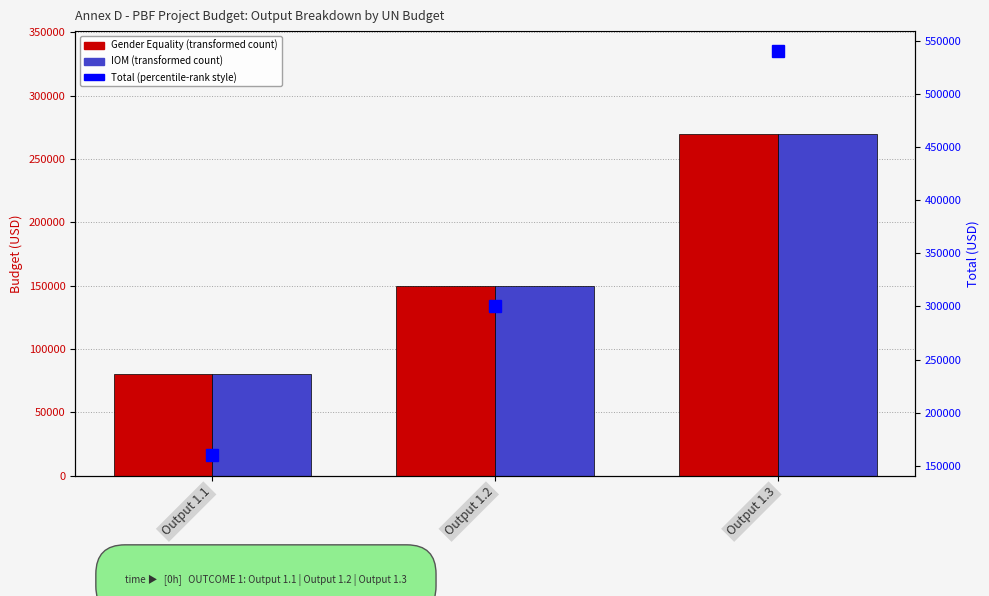

List the labels in order of International Organization for Migration value, largest first.

Output 1.3, Output 1.2, Output 1.1